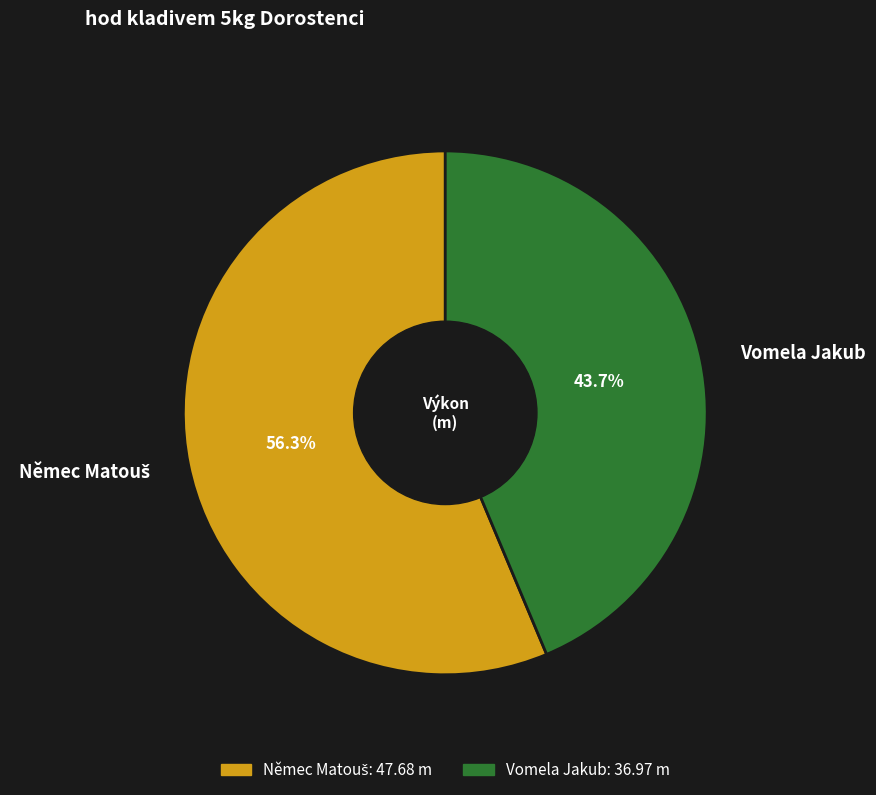

How many slices are in this pie chart?

2